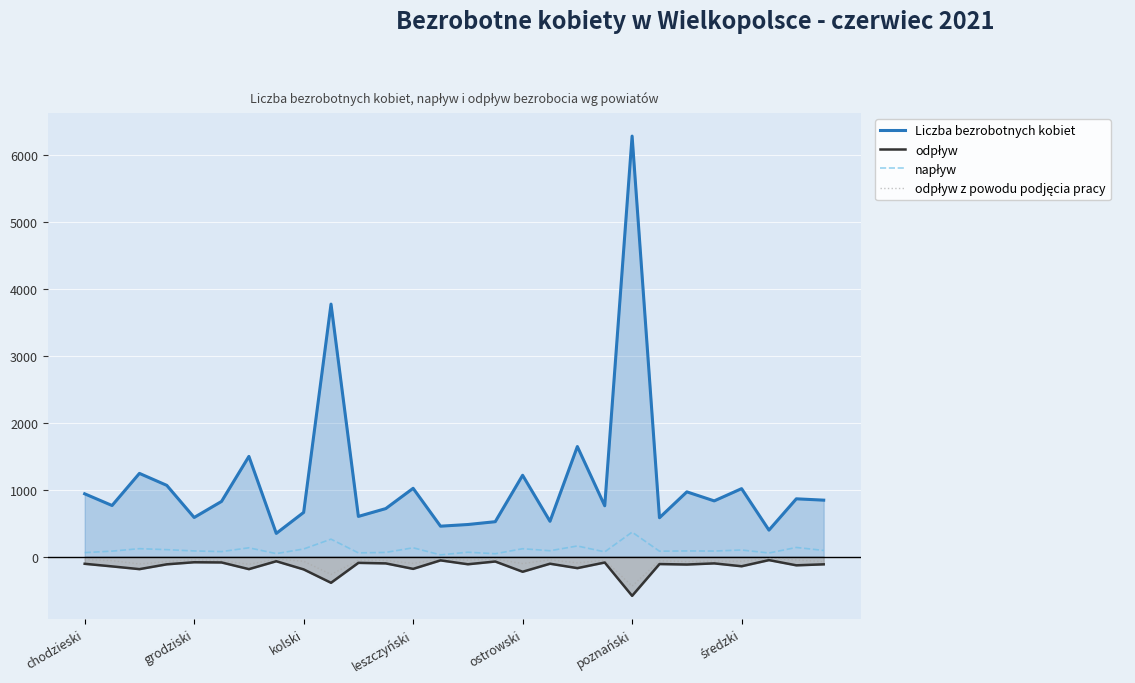

Which label corresponds to the largest value in the chart?

poznański